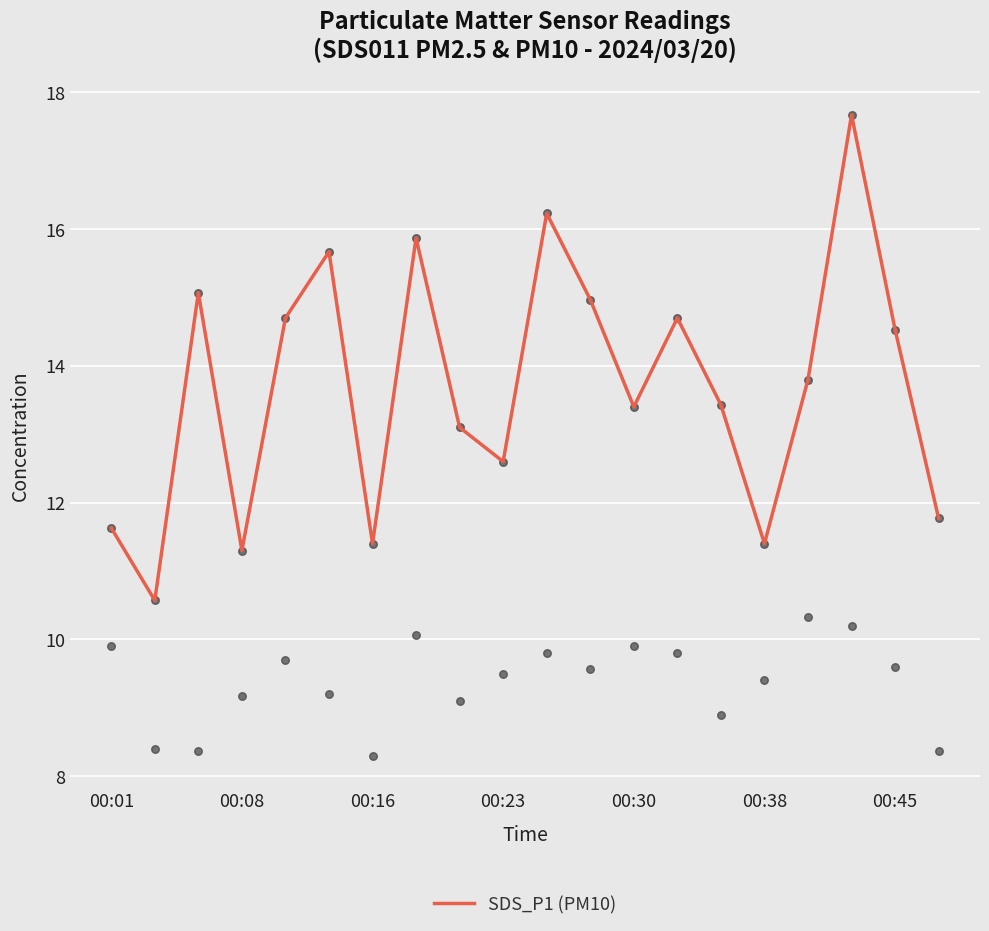

The value of SDS_P1 (PM10) at 00:30 is 13.4. True or false?

True